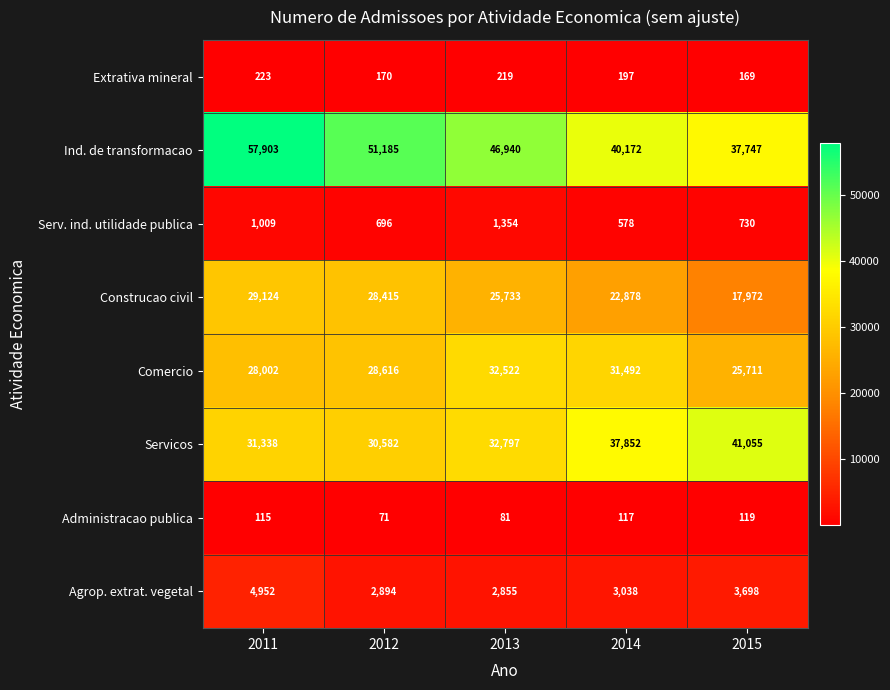

How many categories are shown in the chart?

5